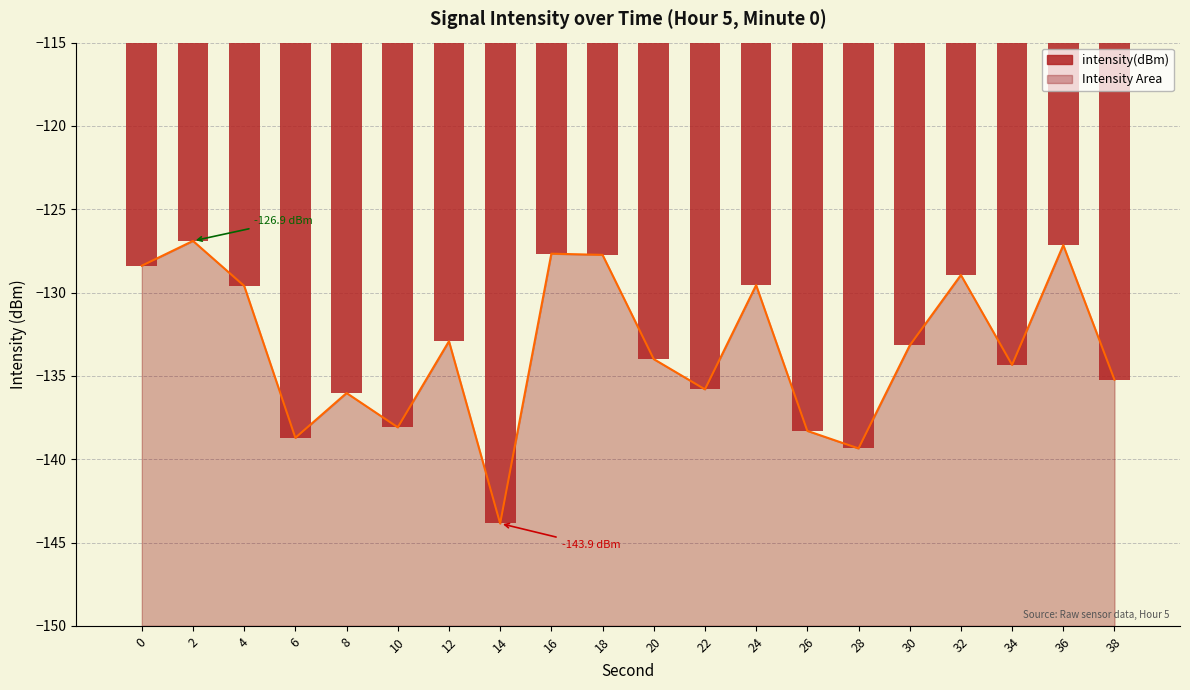

What is the value of the 11th bar from the left?

-134.0